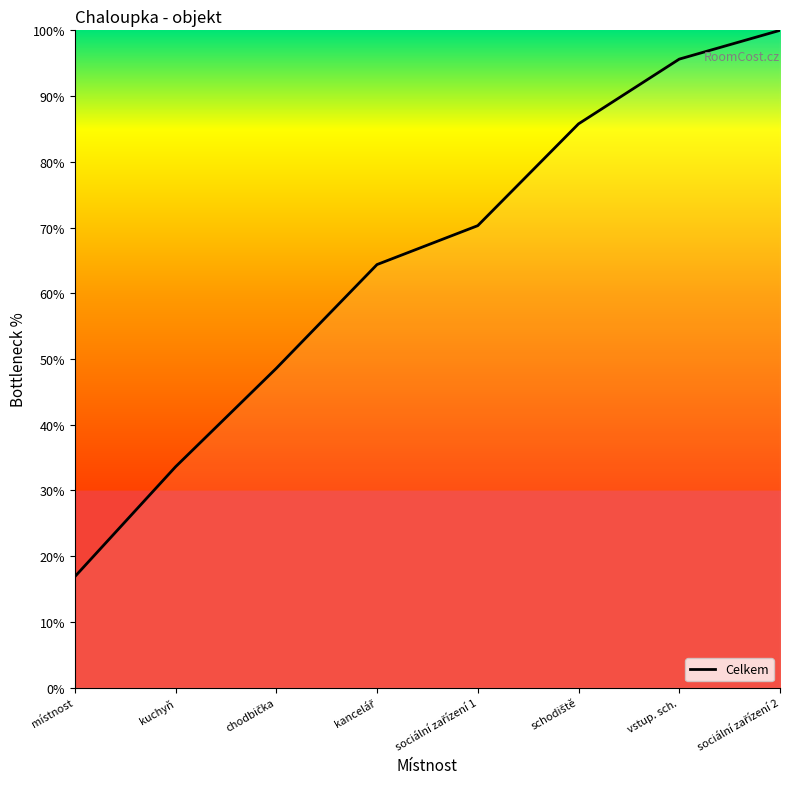

What is the difference between the maximum and minimum values?

83.1